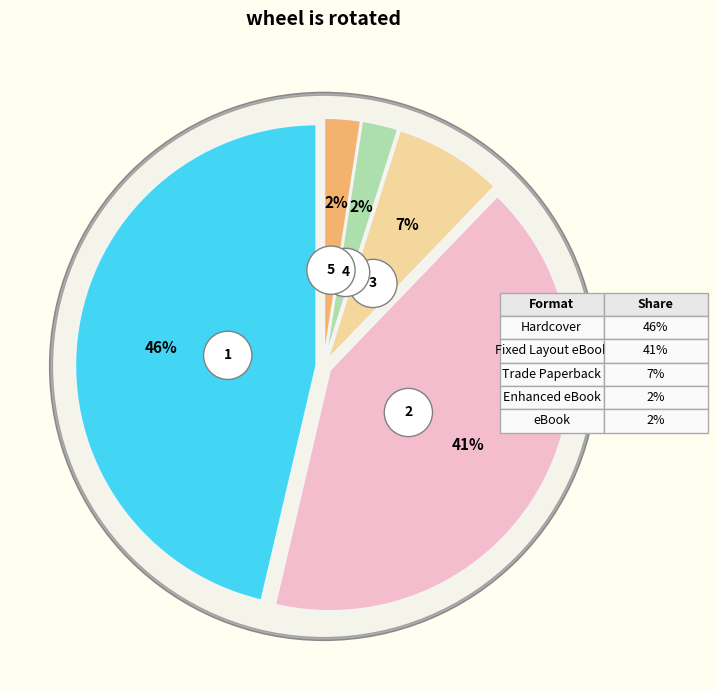

To the nearest percent, what is the average slice percentage?

20%